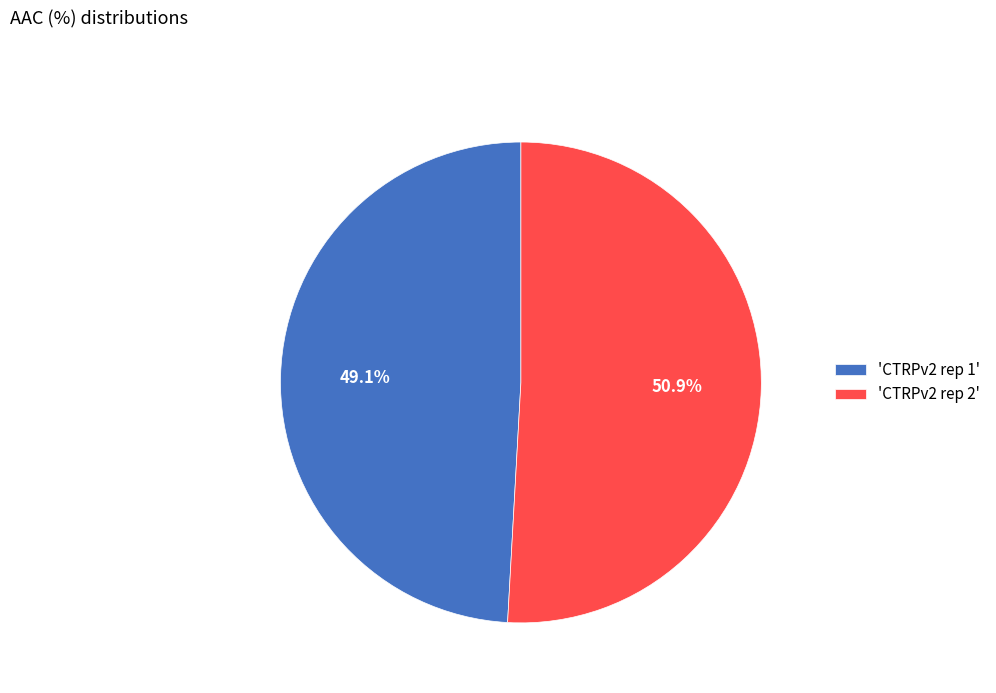

What portion of the pie excludes 'CTRPv2 rep 2'?

49.1%